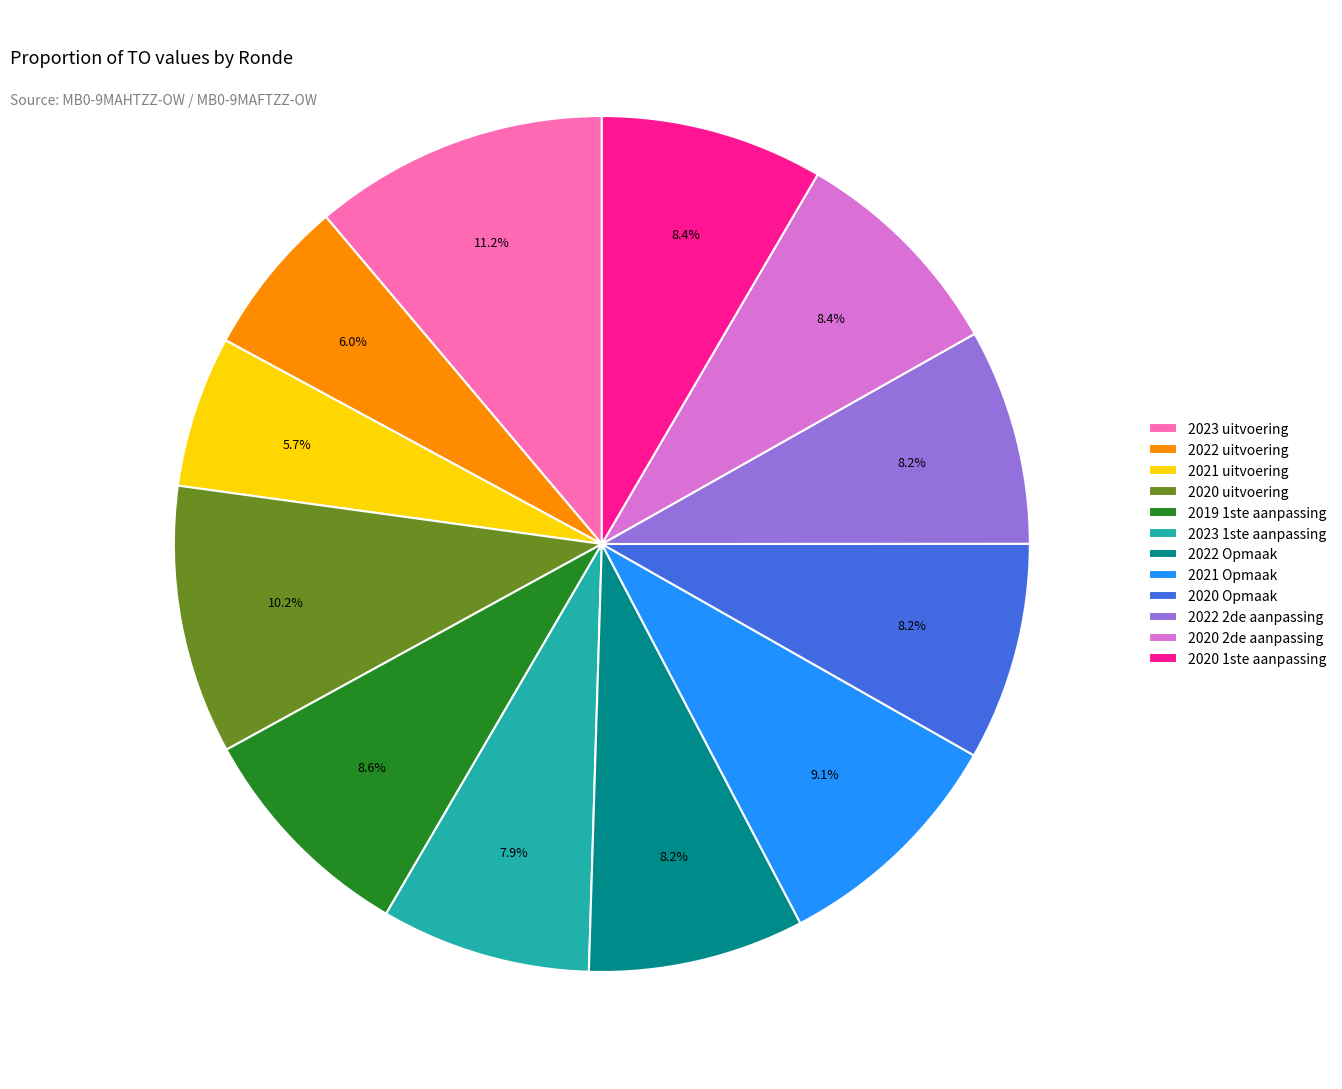

Is it true that 2020 2de aanpassing is 8% of the pie?

True